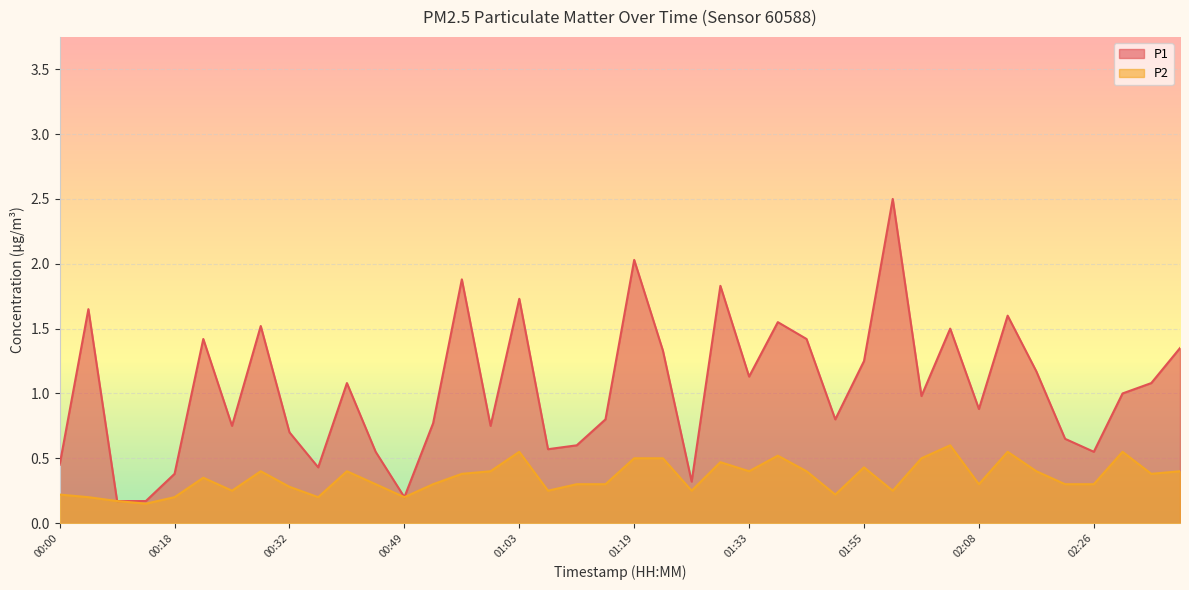

What is the sum of all P1 values?

41.5